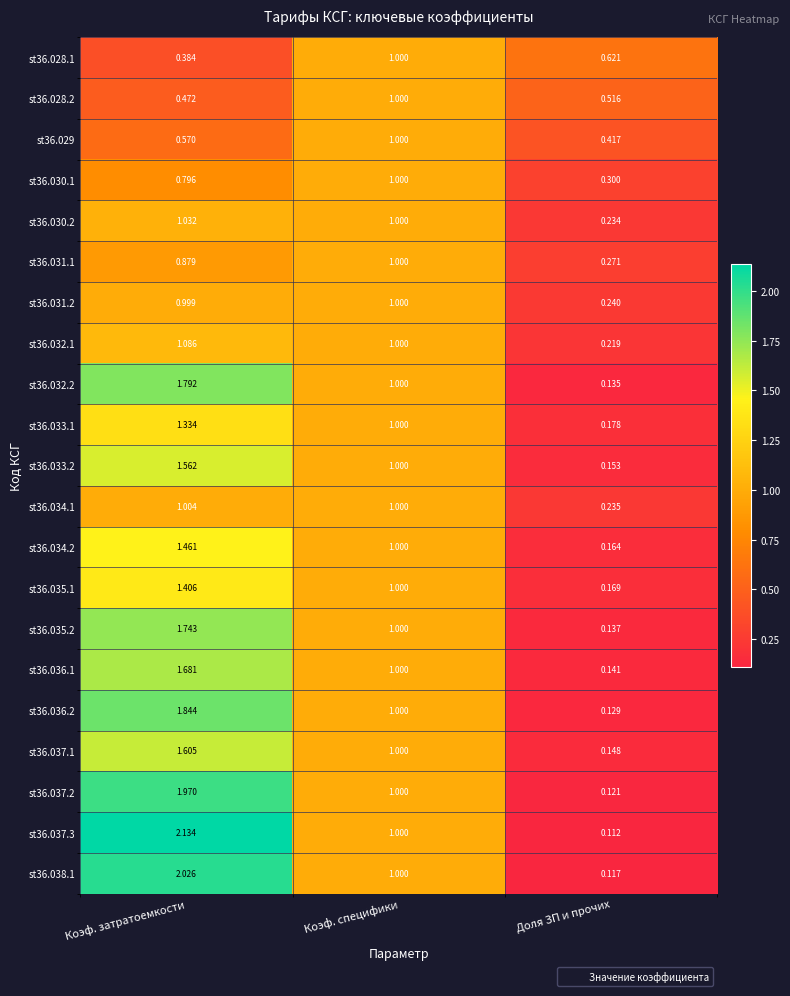

At which category is the sum across all series the highest?

Коэф. затратоемкости